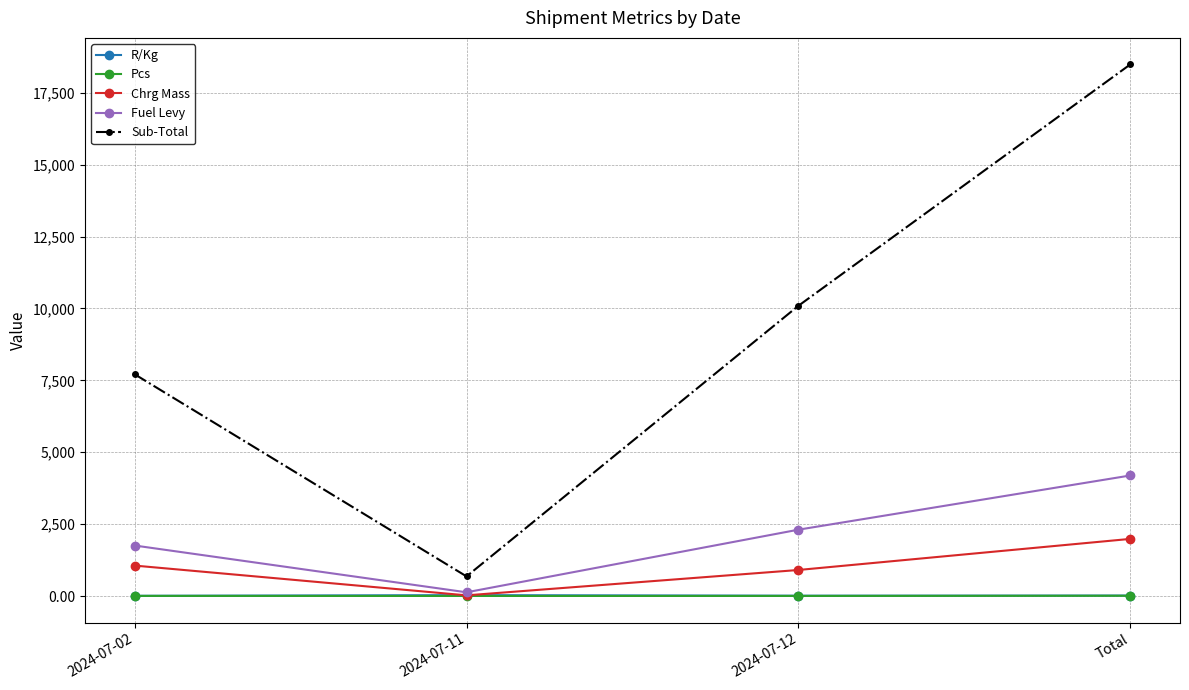

True or false: Sub-Total and Pcs cross at least once.

False